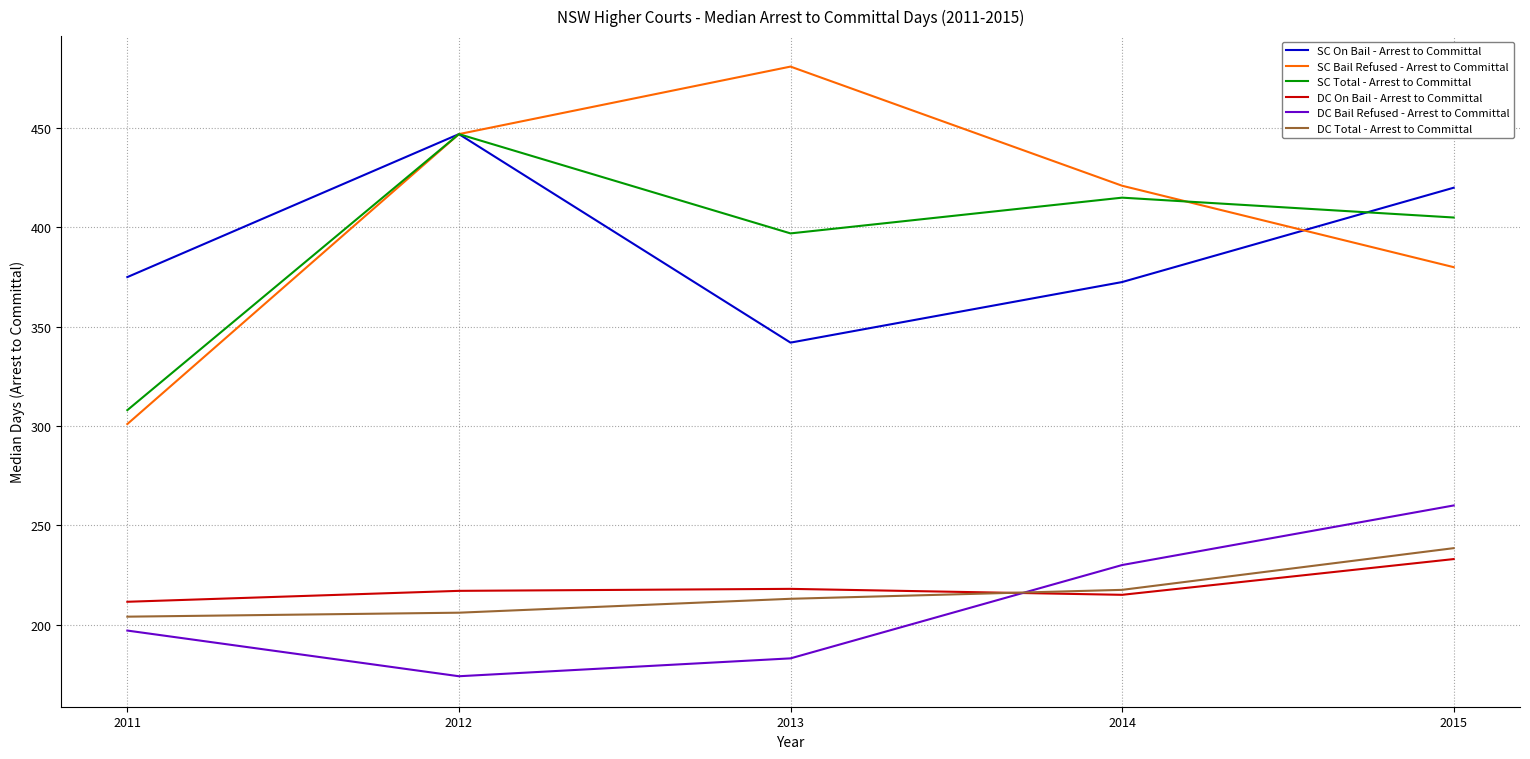

How many interior local peaks does the DC On Bail - Arrest to Committal series have?

1